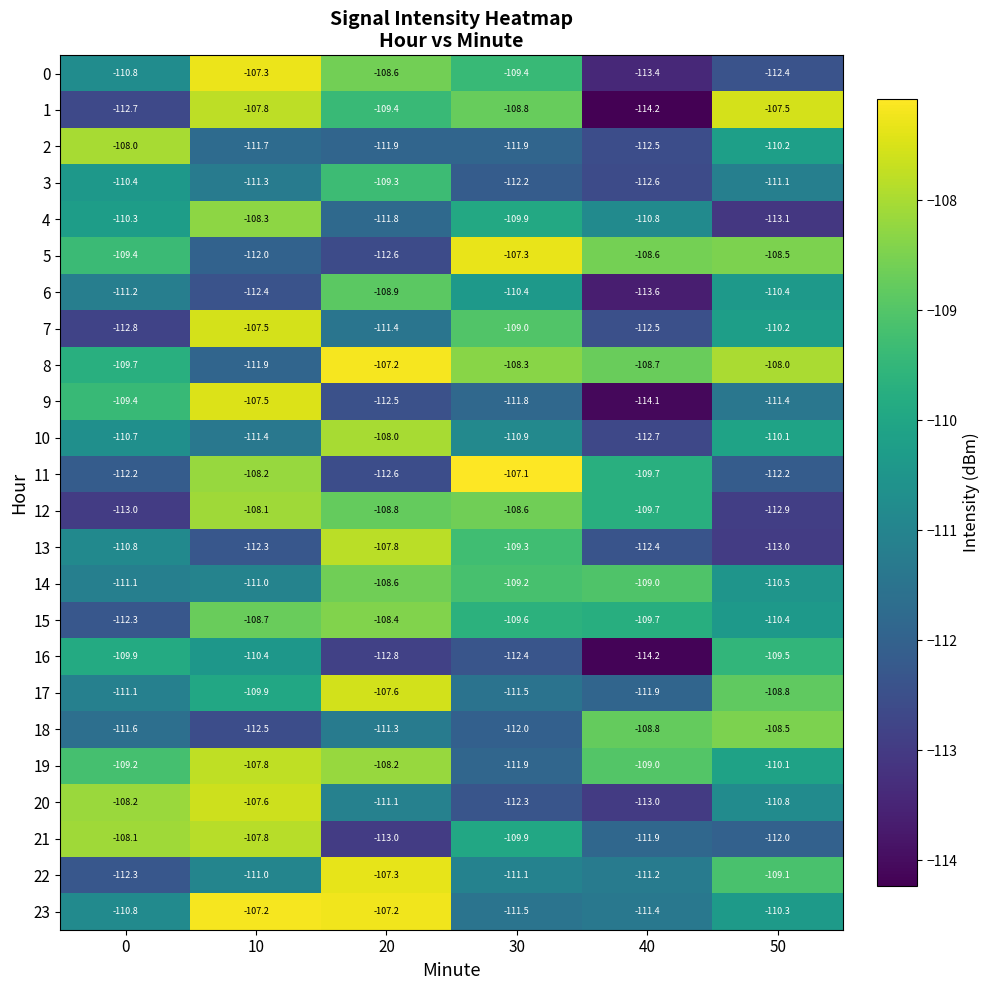

What is the difference between the maximum and minimum values in the 21 series?

5.2